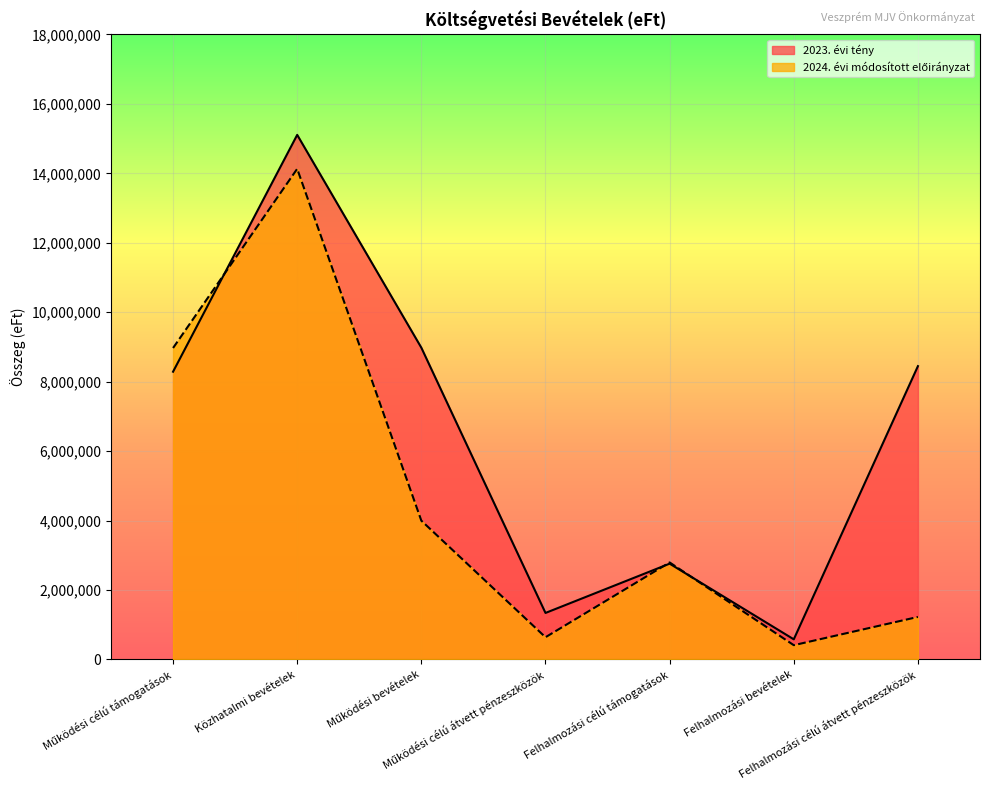

True or false: 2023. évi tény and 2024. évi módosított előirányzat cross at least once.

True